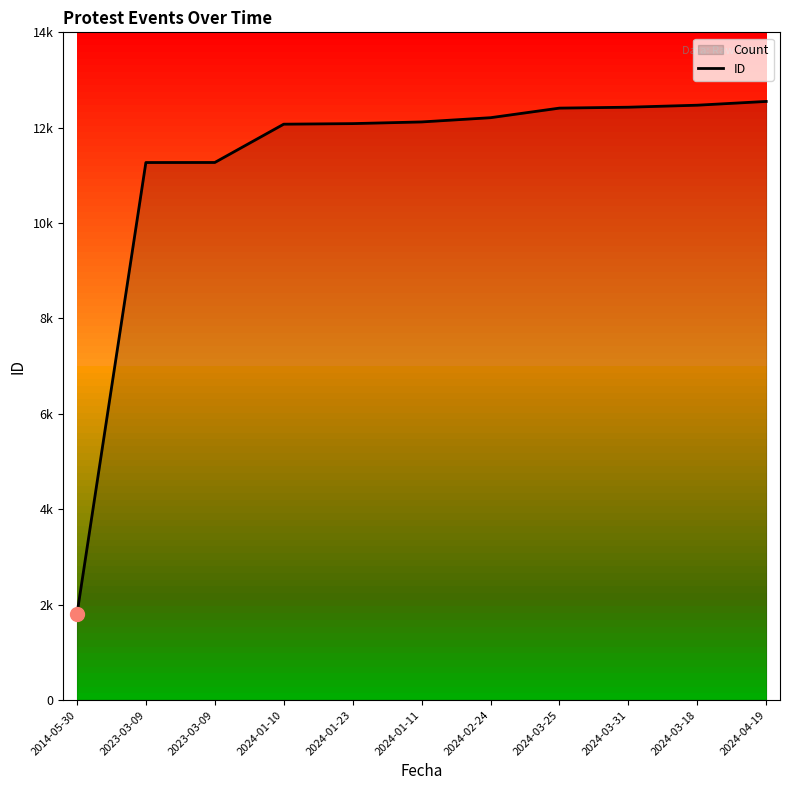

What is the smallest value displayed?

1796